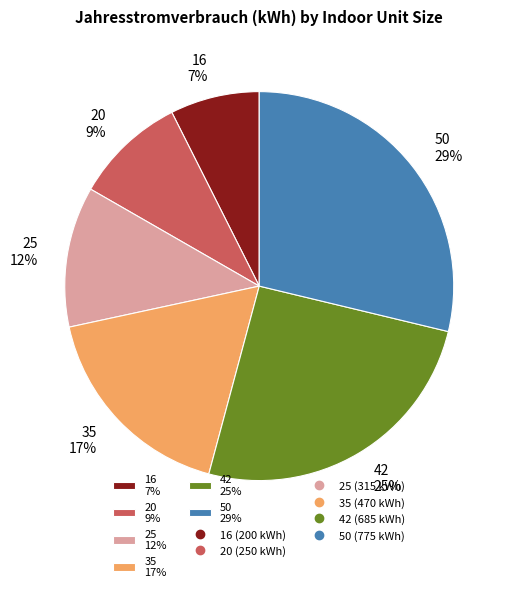

Does 20 represent more than half of the total?

No